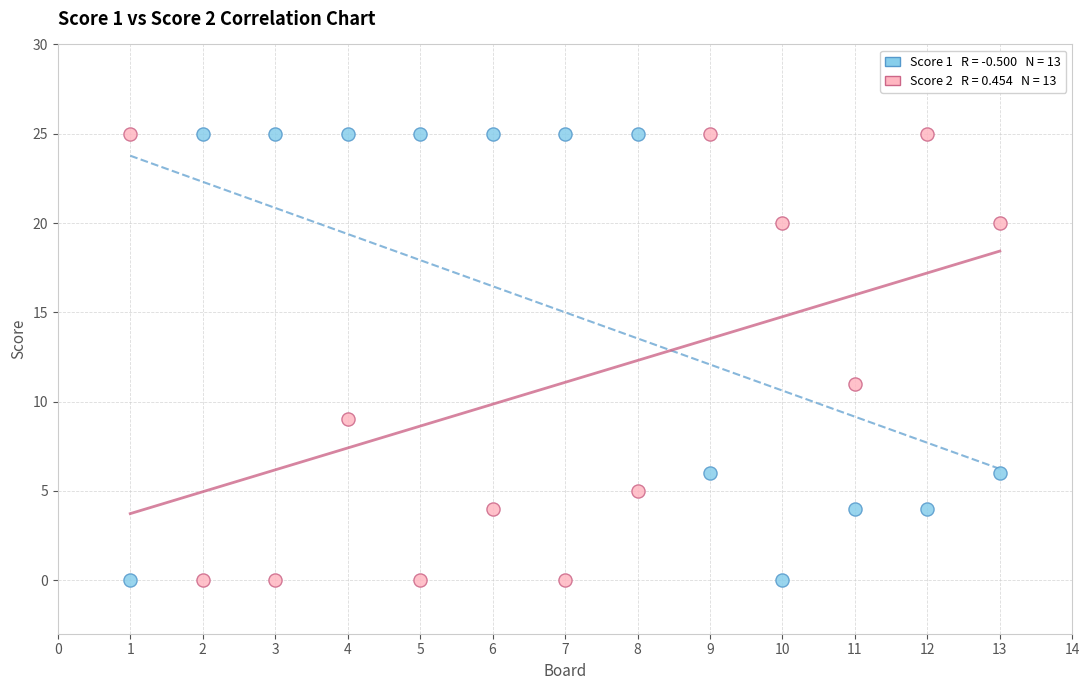

Across all data points, what is the range of X values (max minus min)?

12